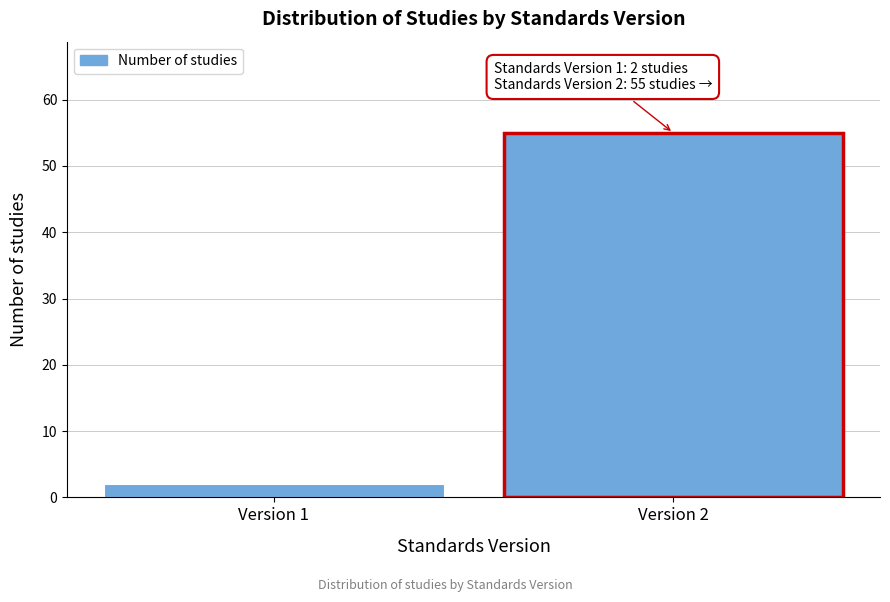

Reading left to right, transcribe all the data shown in this chart.

2	55